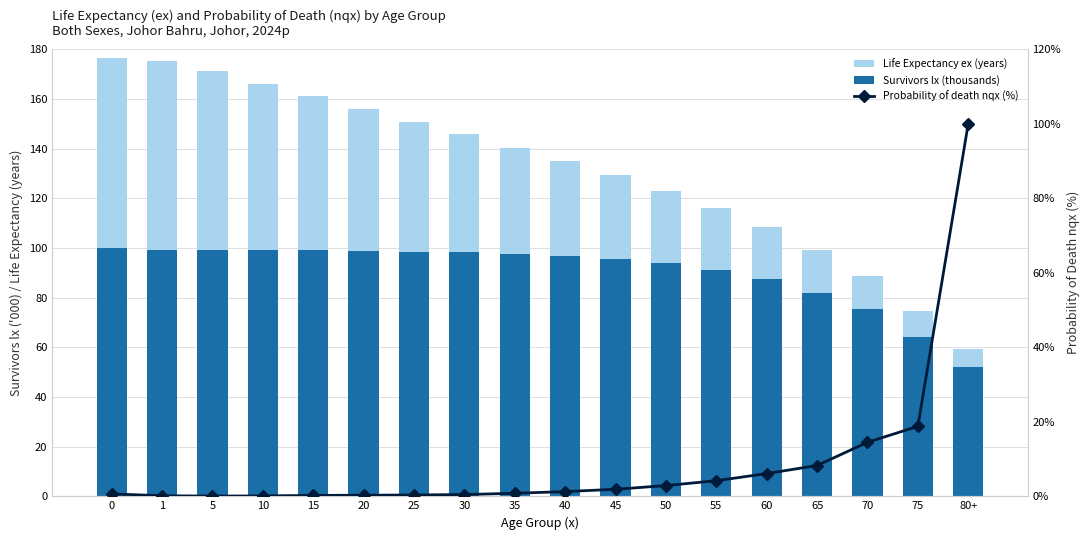

At which label is Life Expectancy ex (years) closest to 41?

35